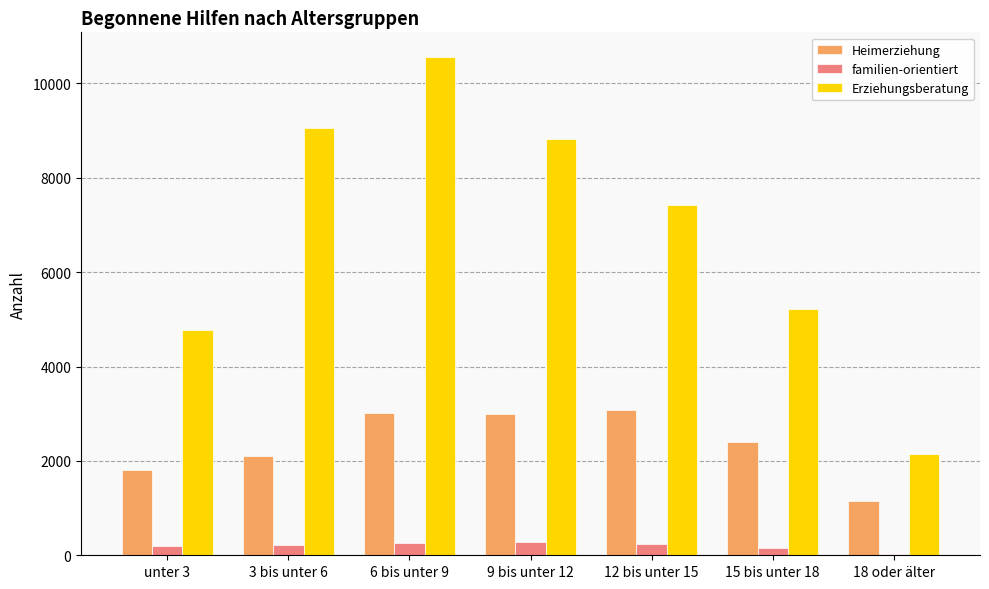

The value of Heimerziehung at 12 bis unter 15 is 3081. True or false?

True